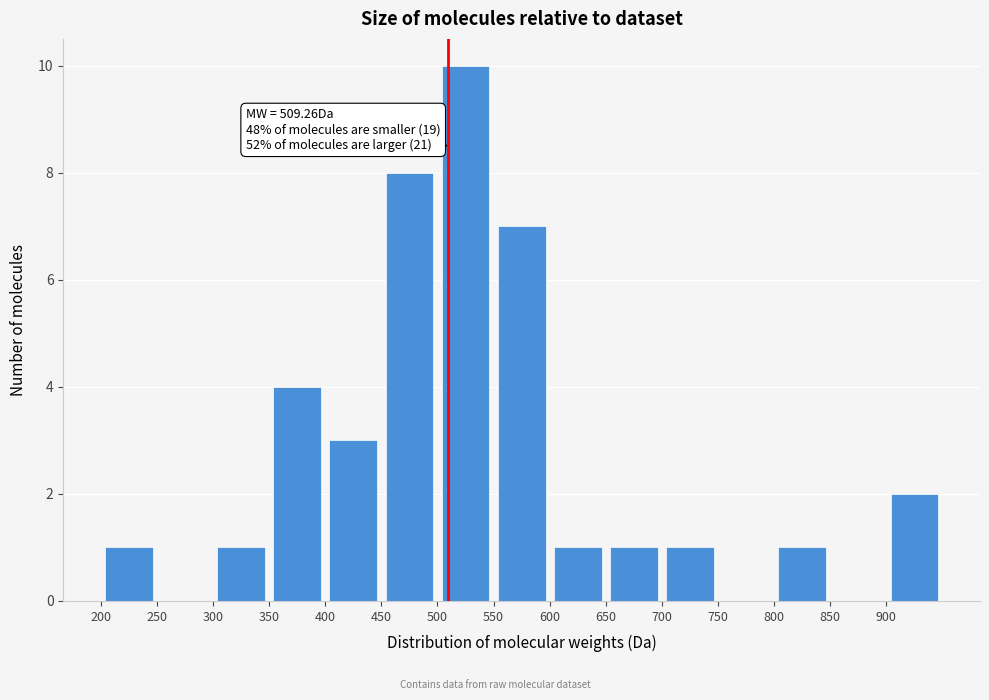

Over which range of the x-axis is the bar tallest?

500 to 550